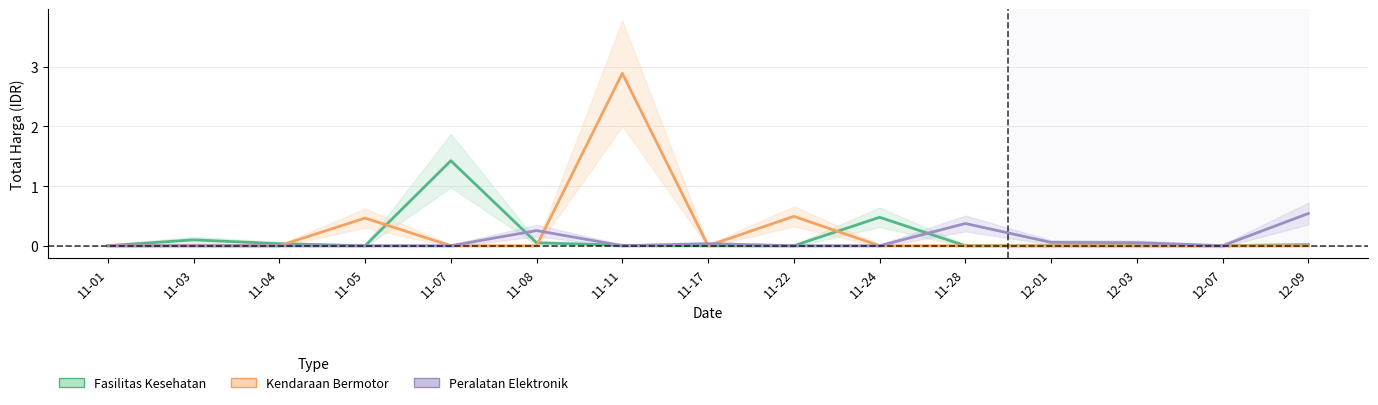

How many data points in Peralatan Elektronik are above 0?

6